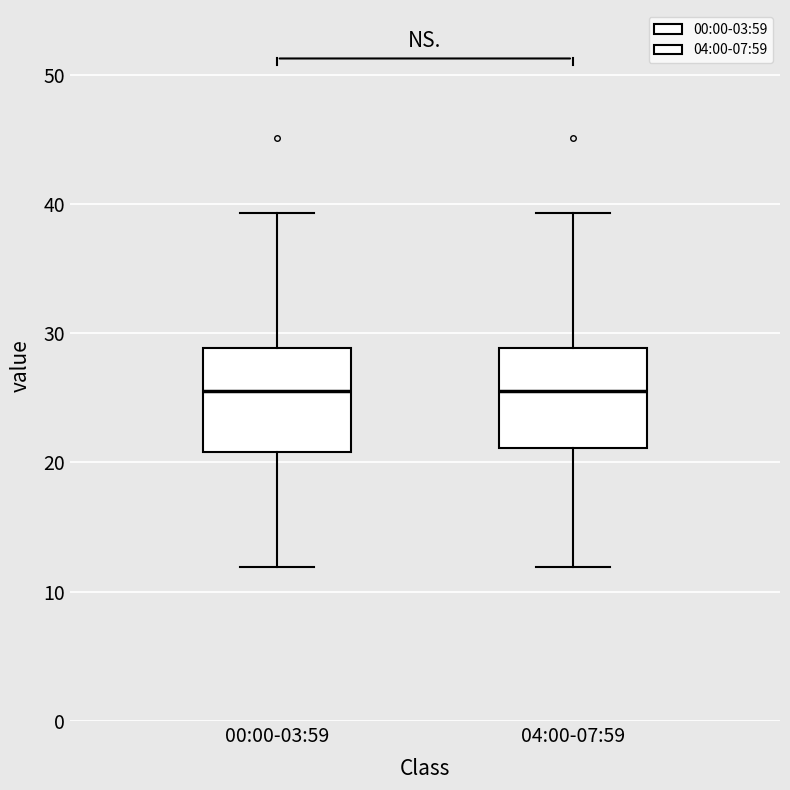

Where does the lower whisker of the box for 00:00-03:59 end on the y-axis? The values are not printed on the chart, so give them approximately, as read against the axis.

12